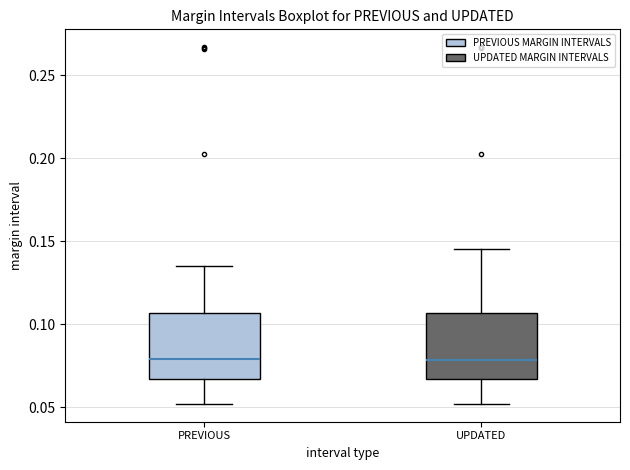

Reading left to right, transcribe this box plot: for each box, give where its median line is, the range the box spans, and where its two whiskers end, as read against the y-axis. The values are not printed on the chart, so give them approximately, as read against the axis.

PREVIOUS: median 0.080, box 0.065 to 0.105, whiskers 0.050 to 0.135
UPDATED: median 0.080, box 0.065 to 0.105, whiskers 0.050 to 0.145